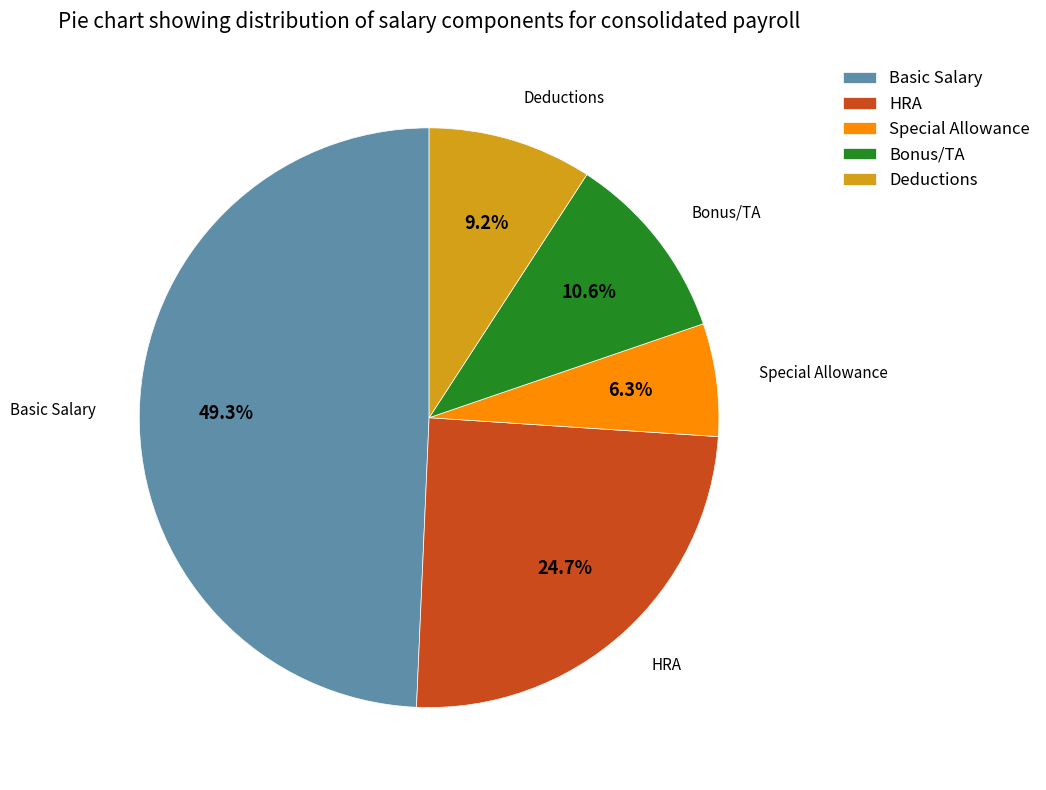

Between Bonus/TA and Basic Salary, which is larger?

Basic Salary